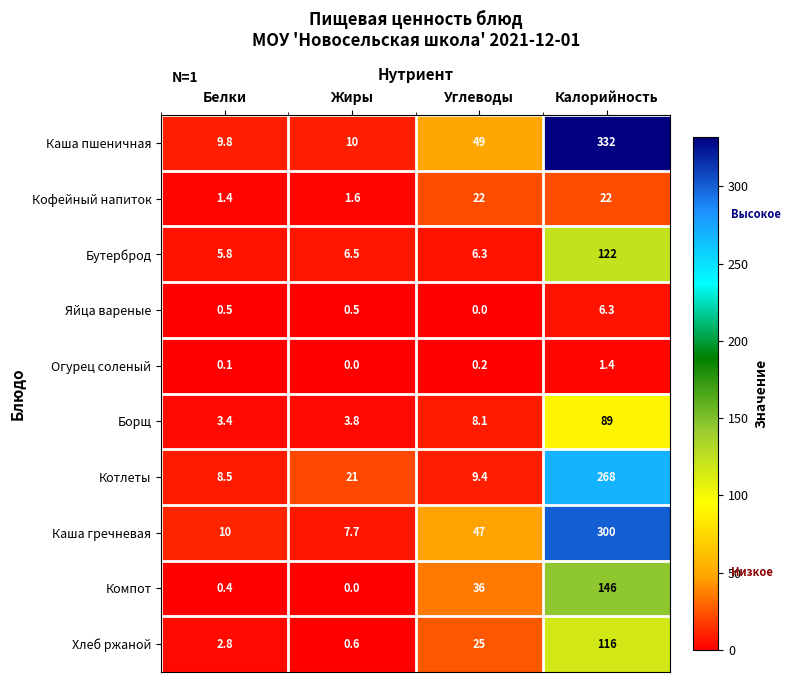

At Углеводы, list the series in order from largest to smallest.

Каша пшеничная, Каша гречневая, Компот, Хлеб ржаной, Кофейный напиток, Котлеты, Борщ, Бутерброд, Огурец соленый, Яйца вареные